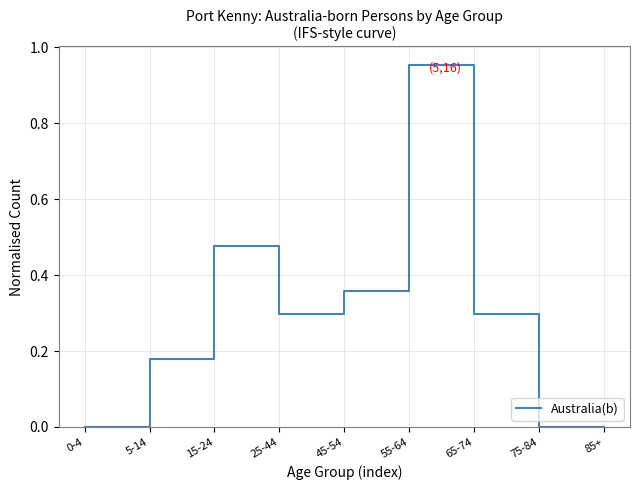

What is the average value?

0.3